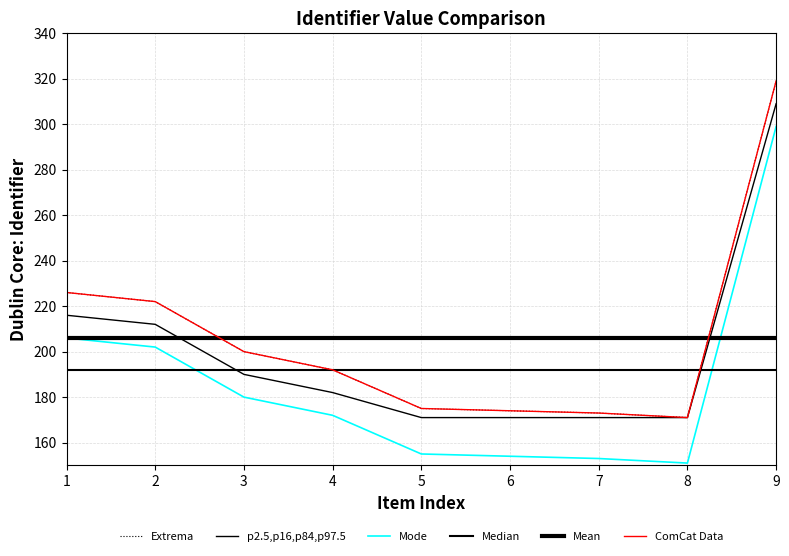

Does the chart display data point markers on the line(s)?

No